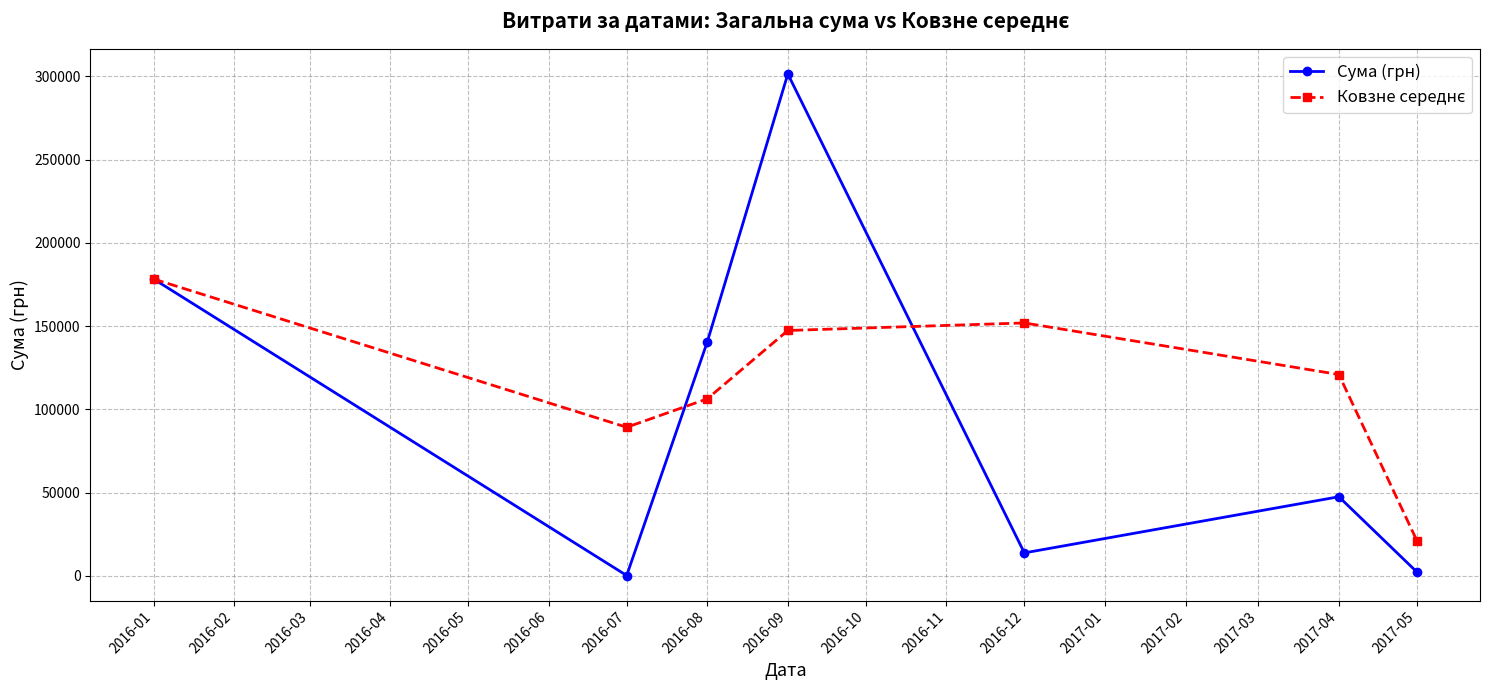

What is the greatest value displayed?

301469.4